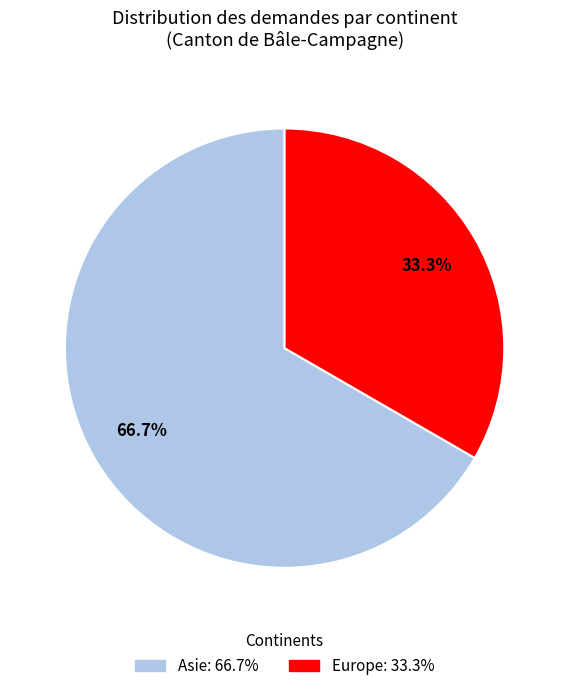

To the nearest percent, what is the average slice percentage?

50%